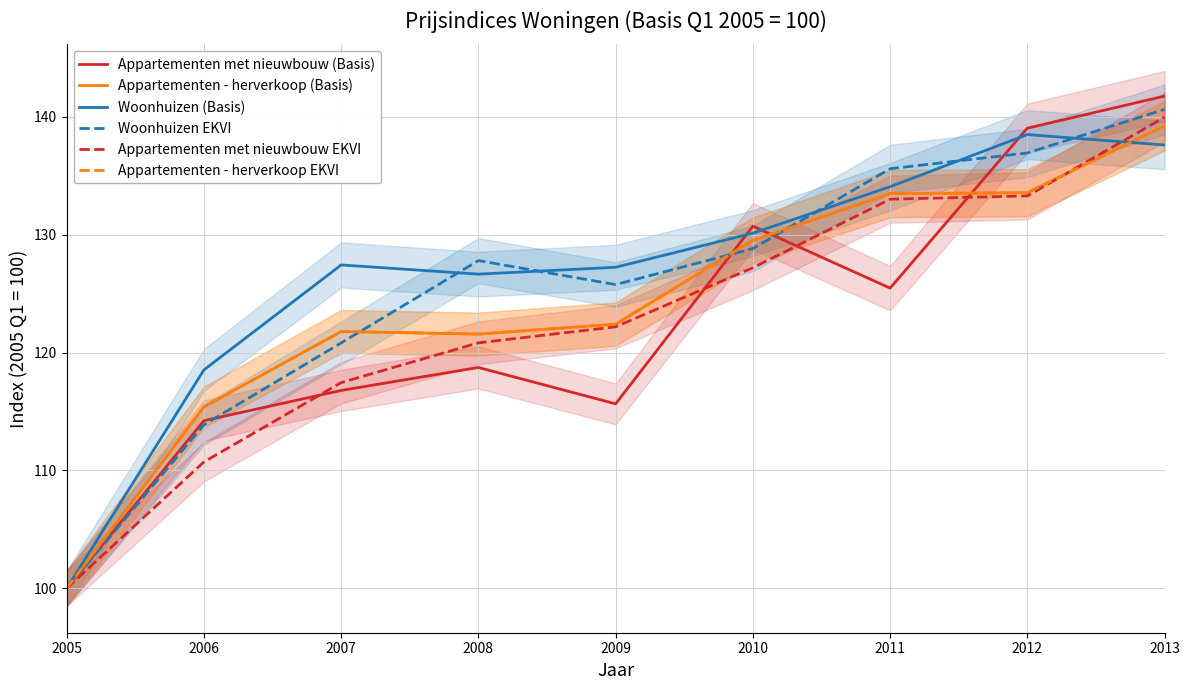

What is the difference between the maximum and minimum values in the Appartementen - herverkoop (Basis) series?

39.2